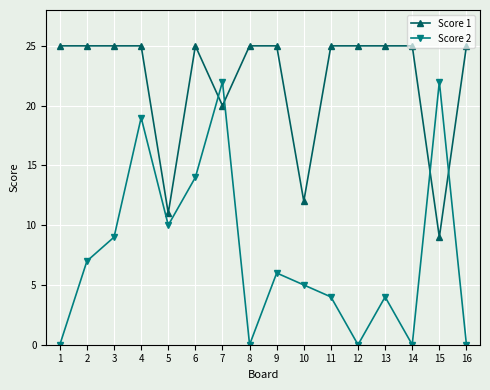

Reading left to right, extract all data points from this chart.

Score 1: 25	25	25	25	11	25	20	25	25	12	25	25	25	25	9	25
Score 2: 0	7	9	19	10	14	22	0	6	5	4	0	4	0	22	0